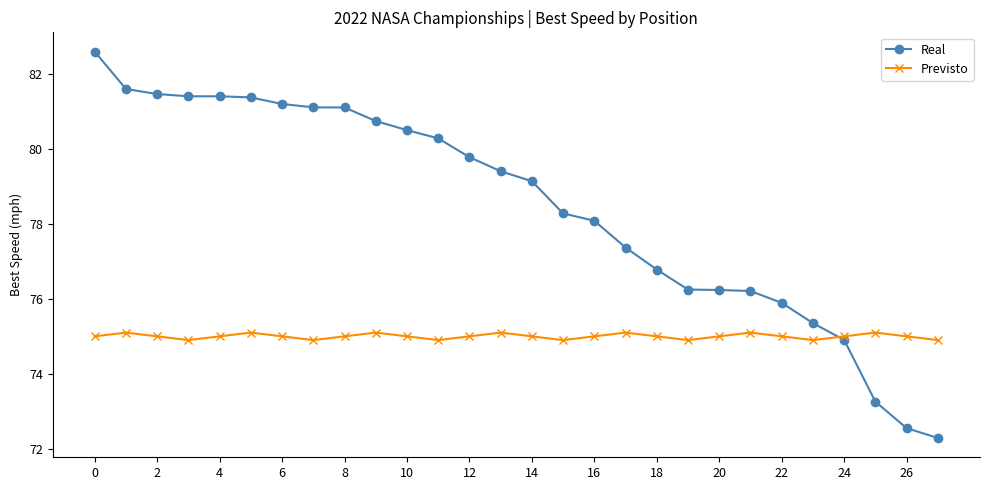

What is the greatest value displayed?

82.6